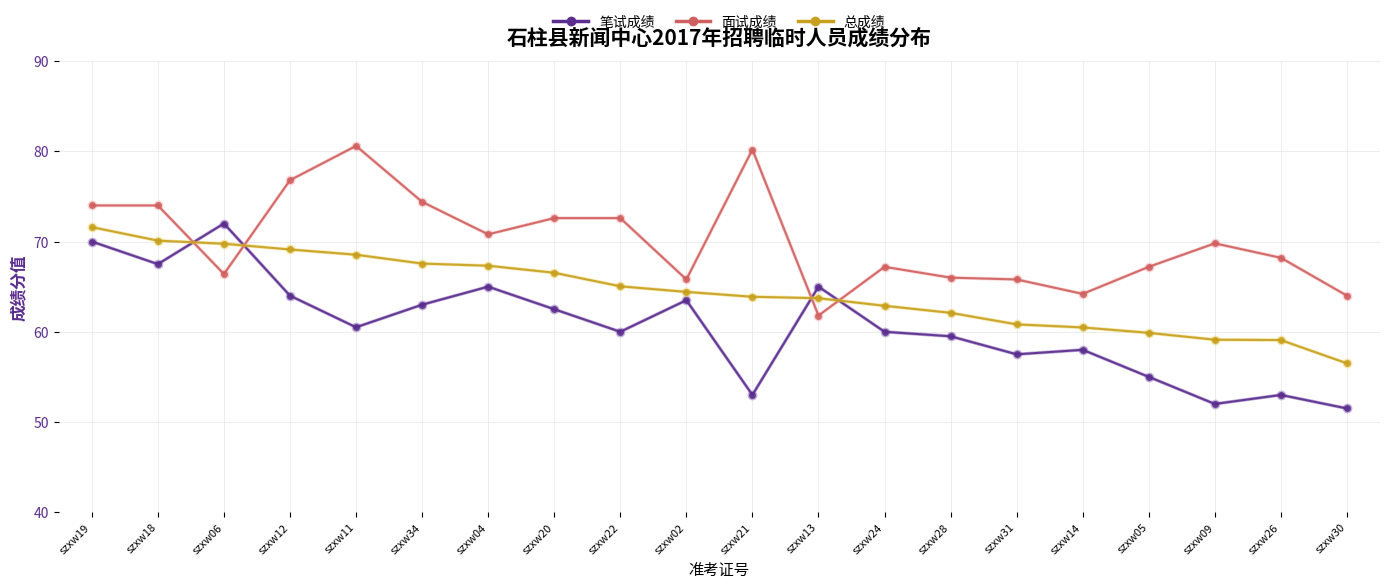

Which series has the widest spread of values?

笔试成绩